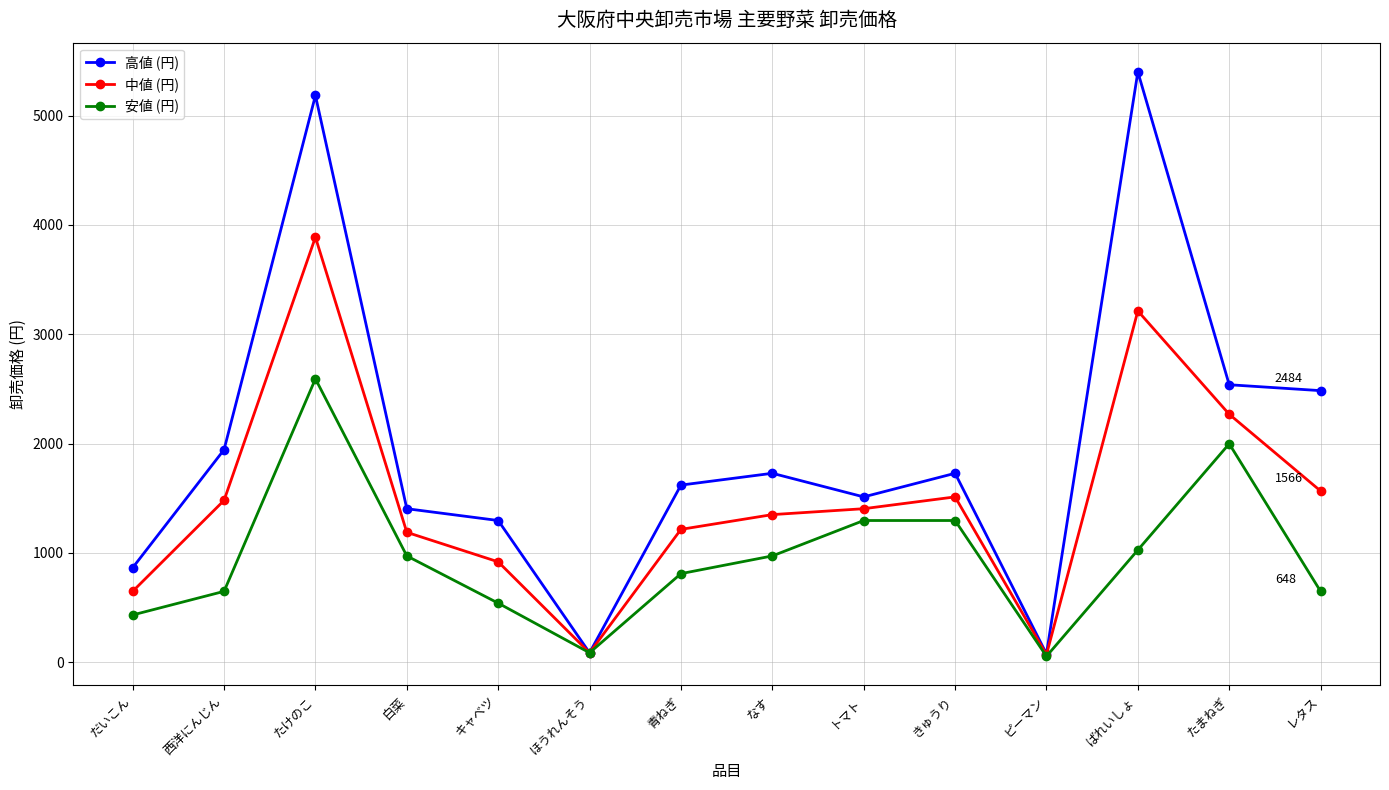

The 中値 (円) series shows 1215 at 青ねぎ. True or false?

True